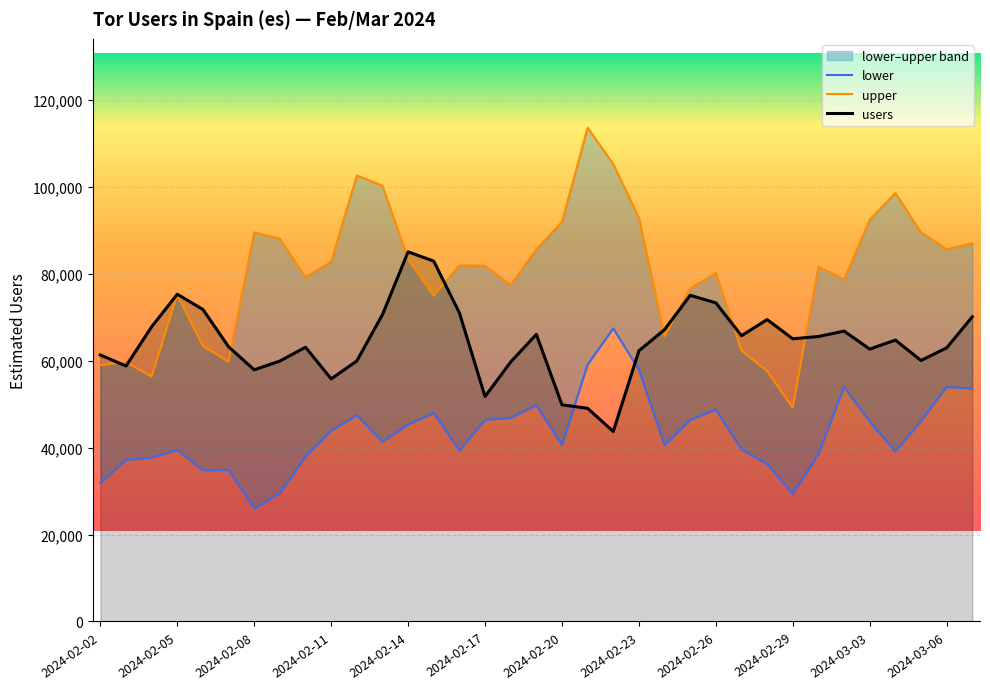

Which has a higher value, 2024-02-21 or 2024-02-12?

2024-02-12